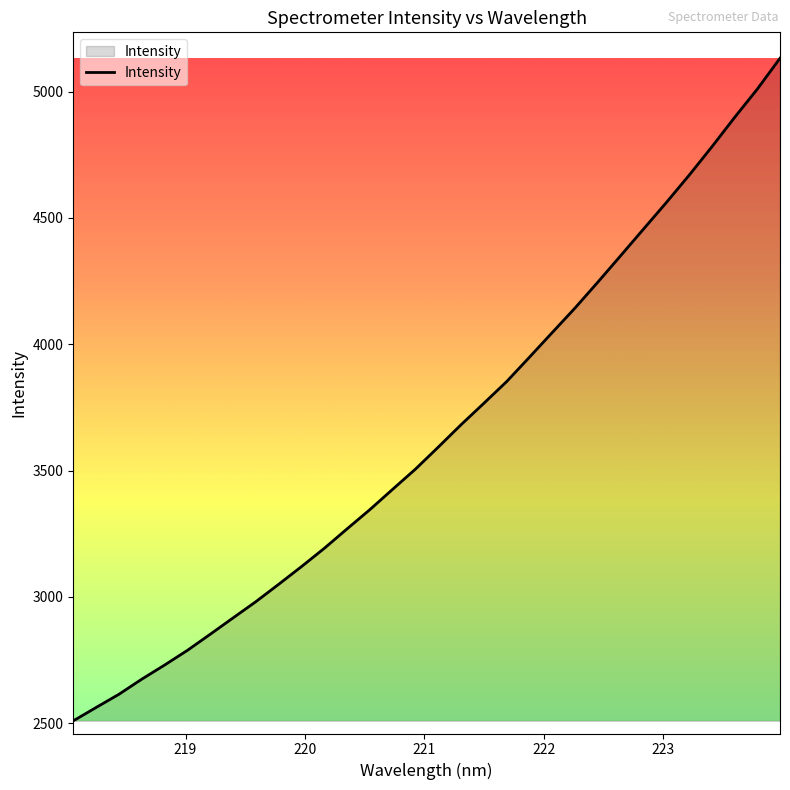

What is the greatest value displayed?

5132.6